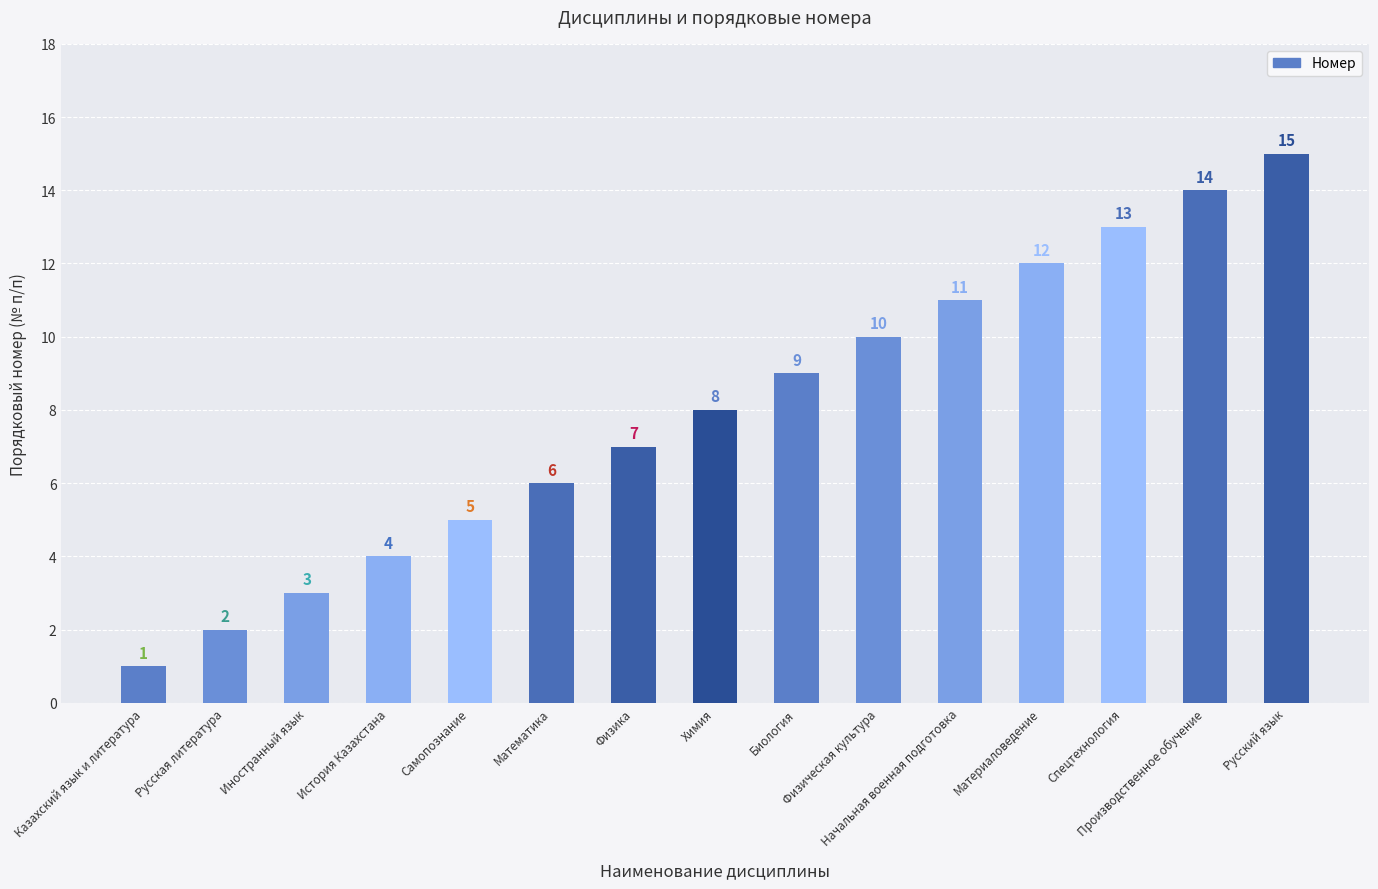

What is the sum of all values?

120